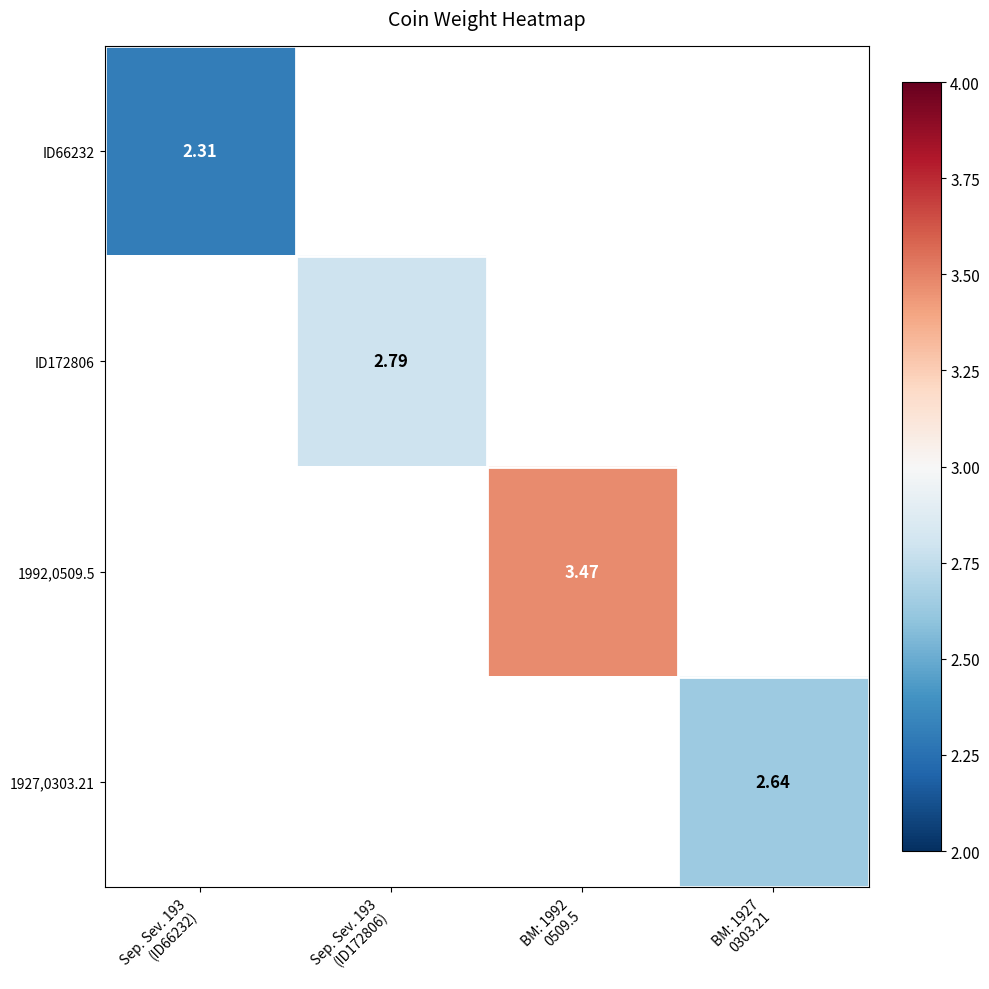

At which category does the chart reach its peak across all series?

BM: 1992
0509.5